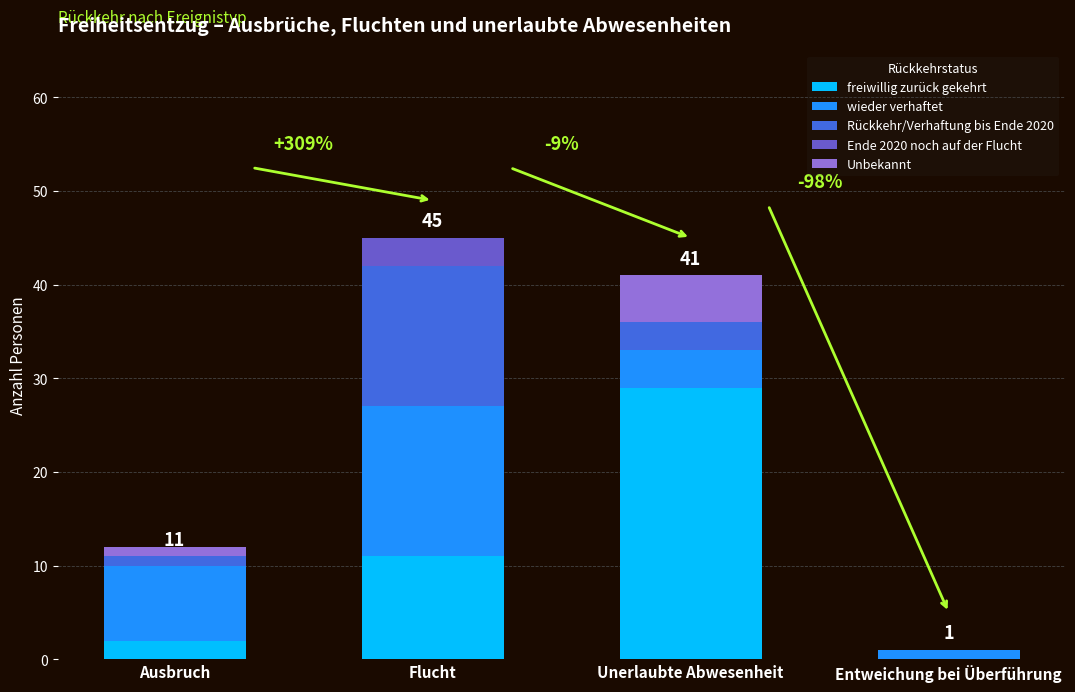

Which category has the highest value in the freiwillig zurück gekehrt series?

Unerlaubte Abwesenheit